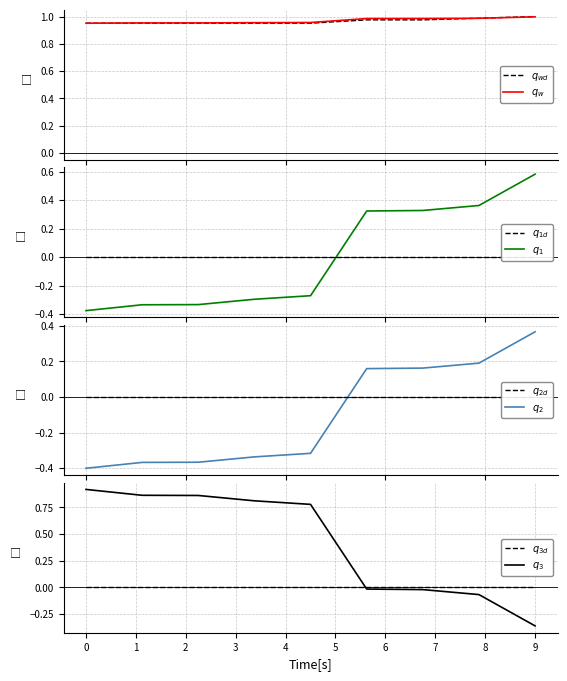

How many times do id and id_d cross each other?

2